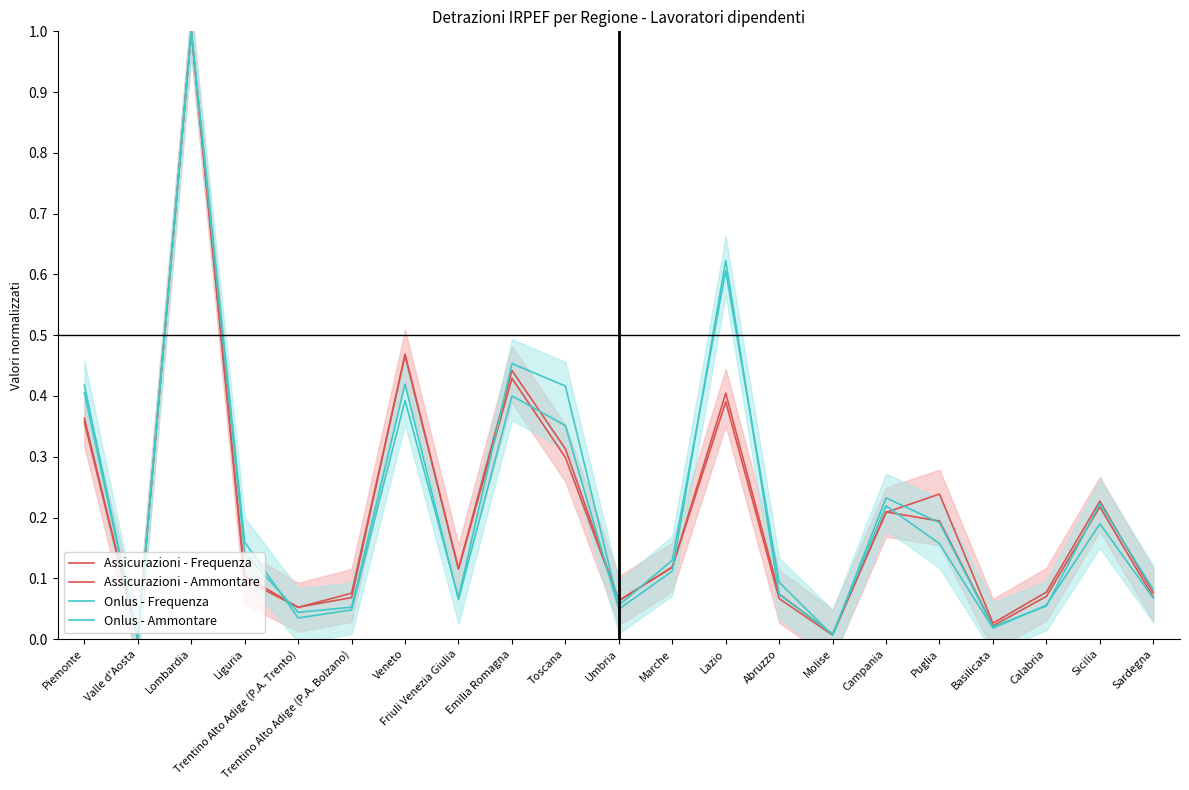

Which series has the widest spread of values?

Assicurazioni - Frequenza